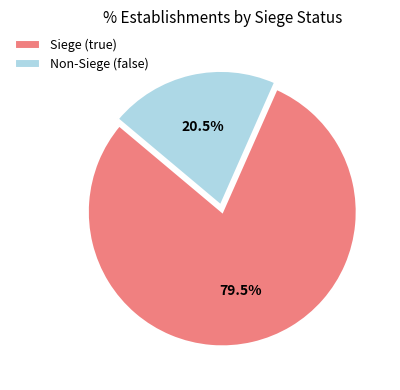

Rank the categories by value from highest to lowest.

Siege (true), Non-Siege (false)